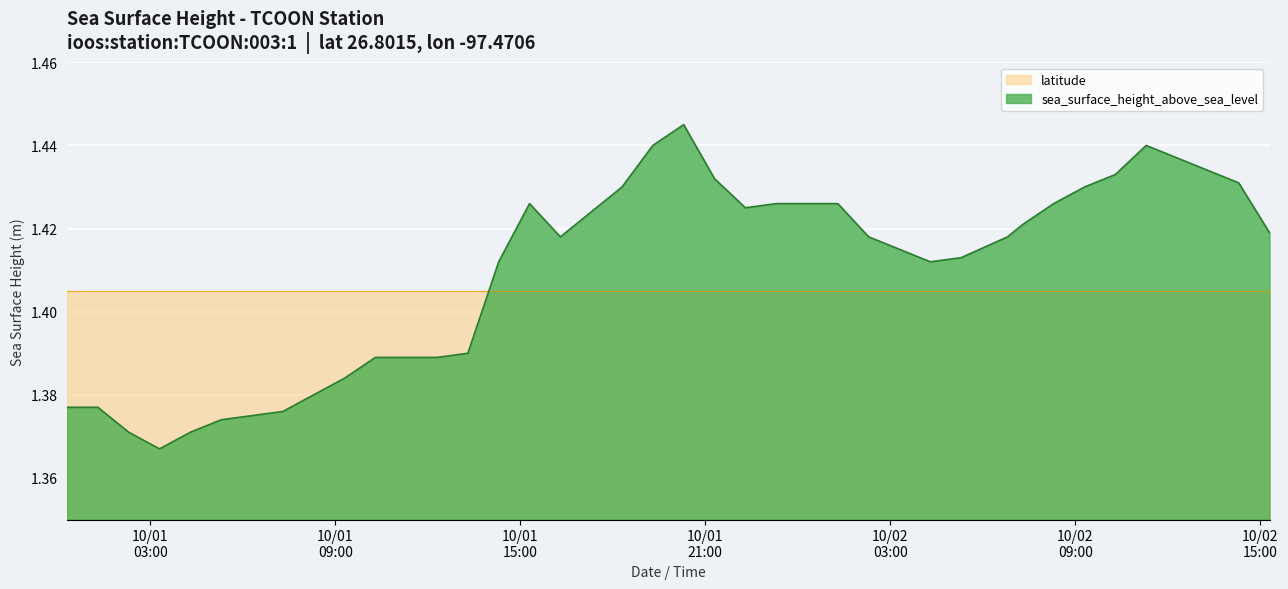

Which series has the widest spread of values?

sea_surface_height_above_sea_level